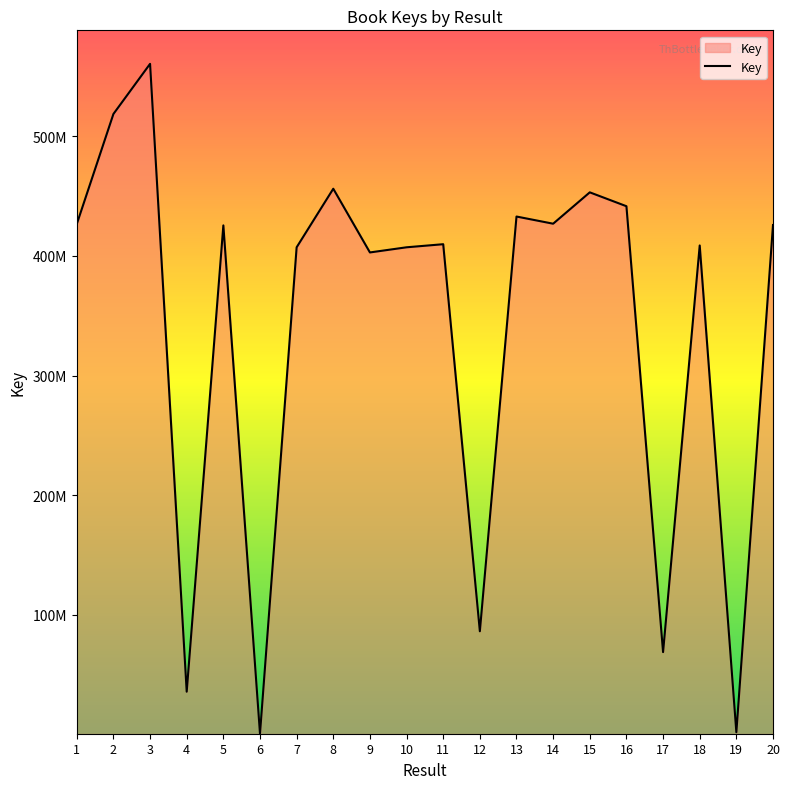

Where does the data first go above 425612291?

1